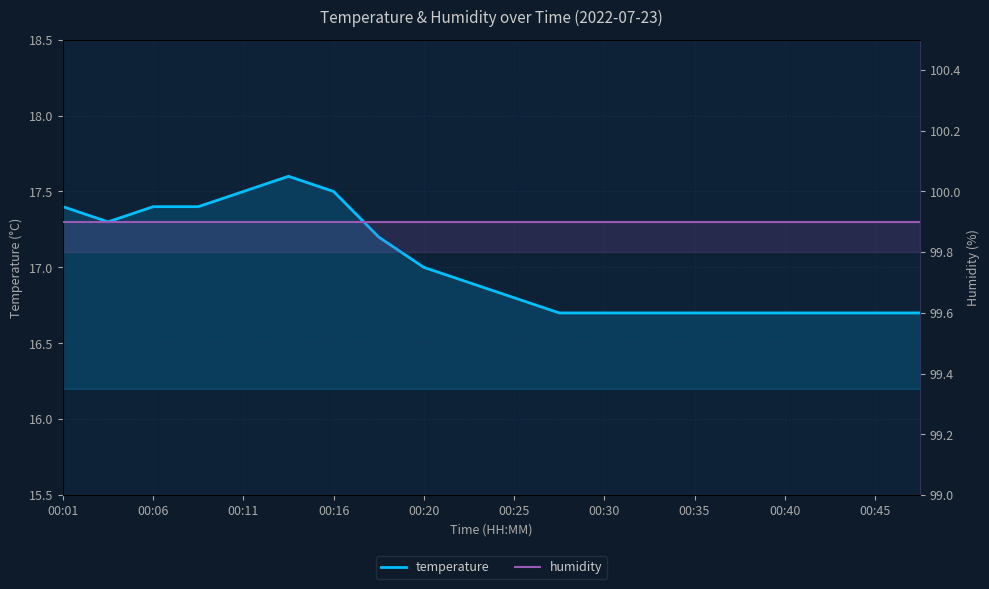

The value of temperature at 13 is 26.3. True or false?

False